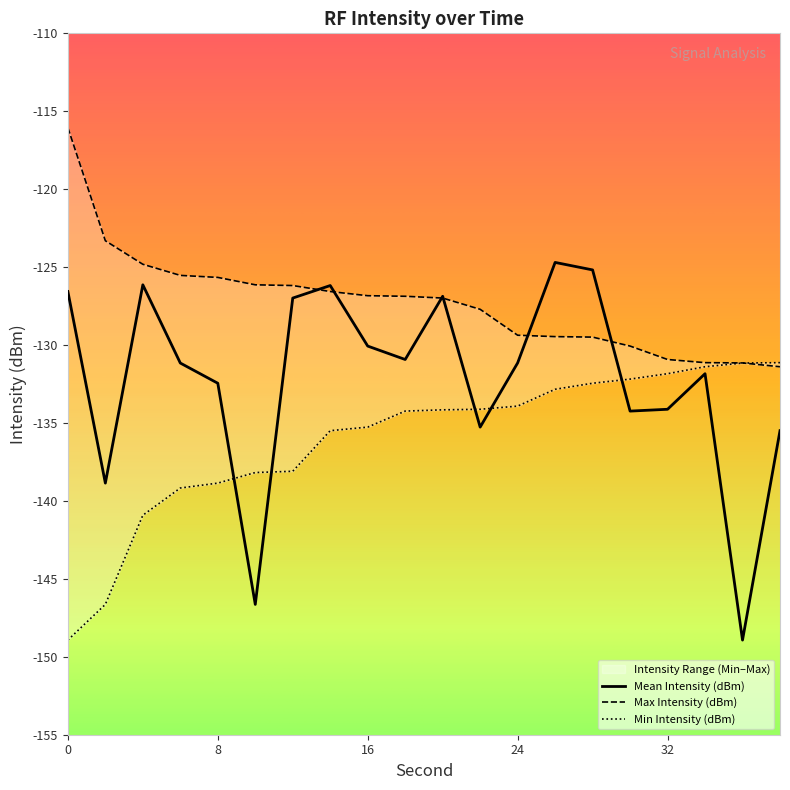

Where does the Min Intensity (dBm) series first go above -134?

24